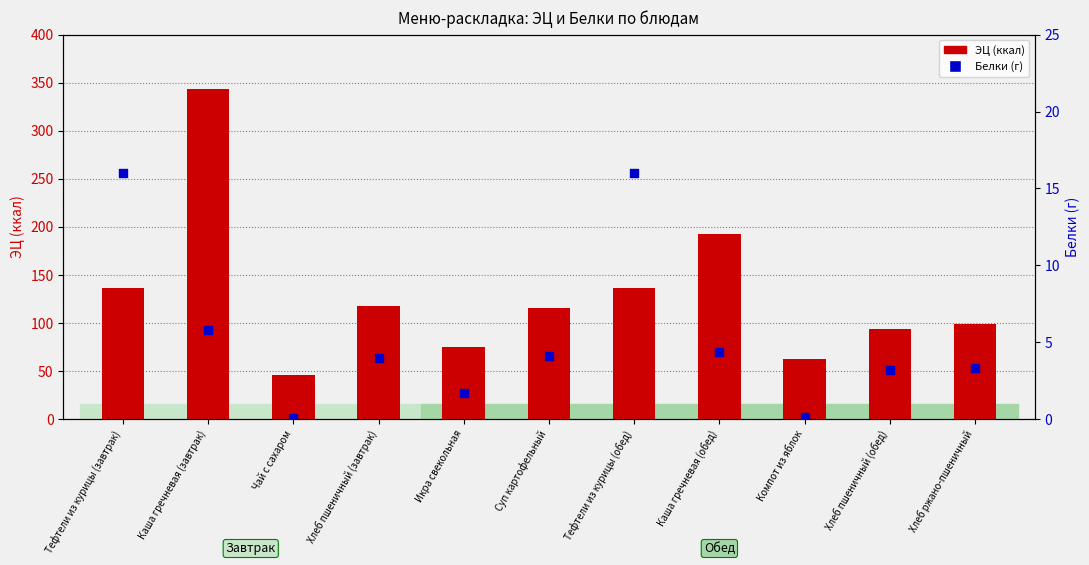

At which category is the sum across all series the highest?

Каша гречневая (завтрак)